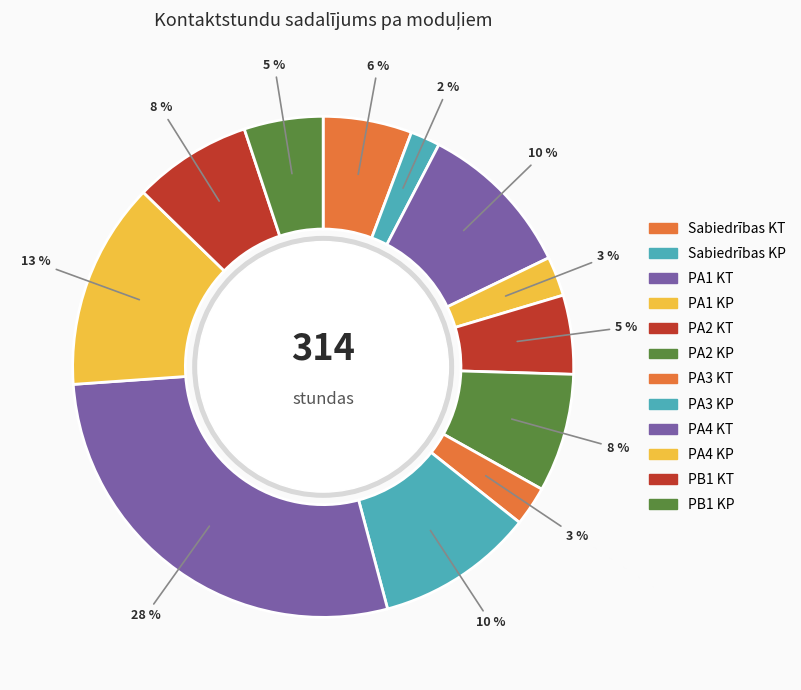

How many slices are in this pie chart?

12